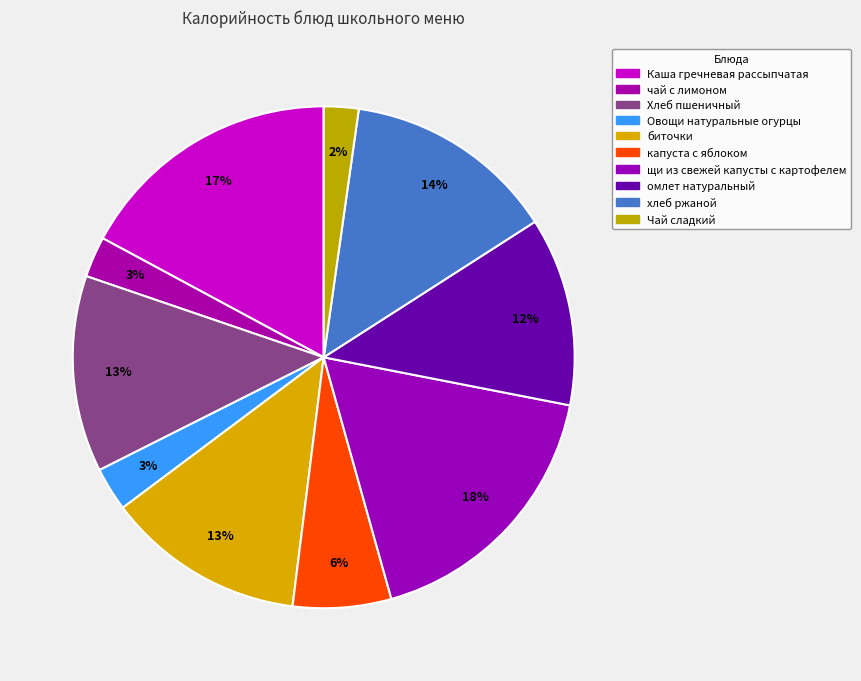

How many segments does this pie chart have?

10